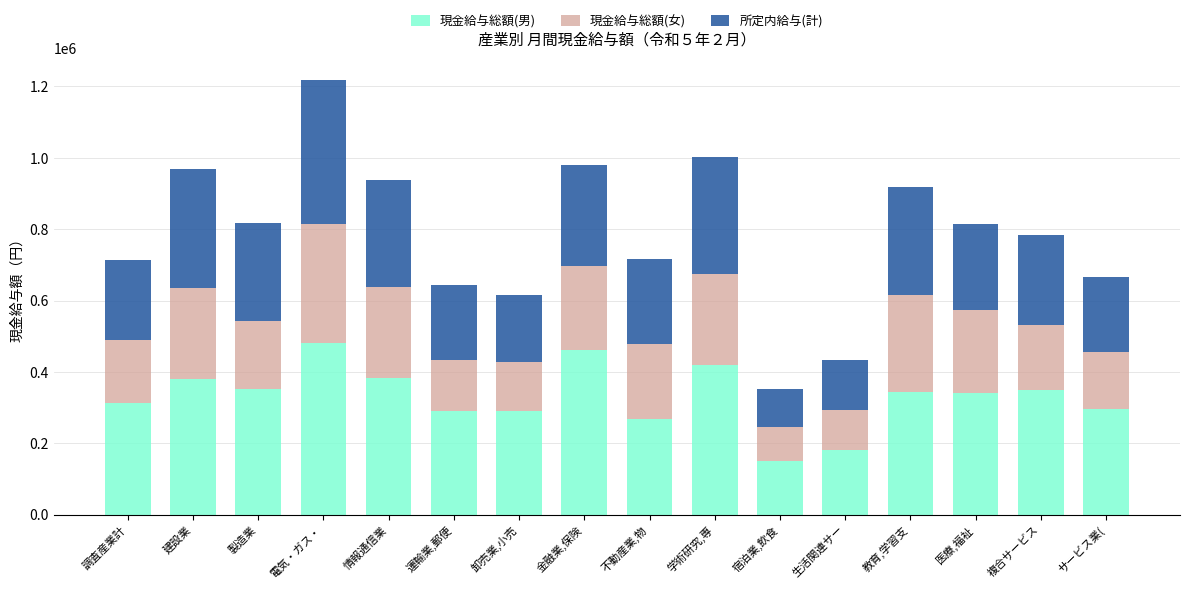

What is the total value across all series at 運輸業,郵便?

642651